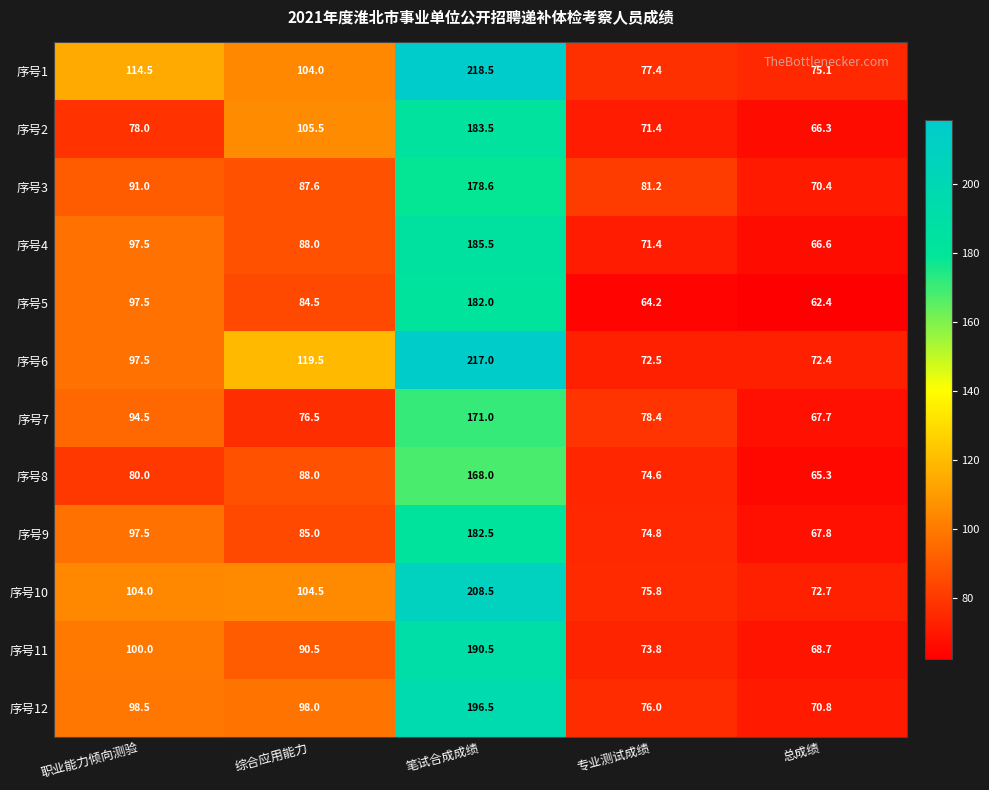

Is it true that 序号10 equals 104.0 at 职业能力倾向测验?

True